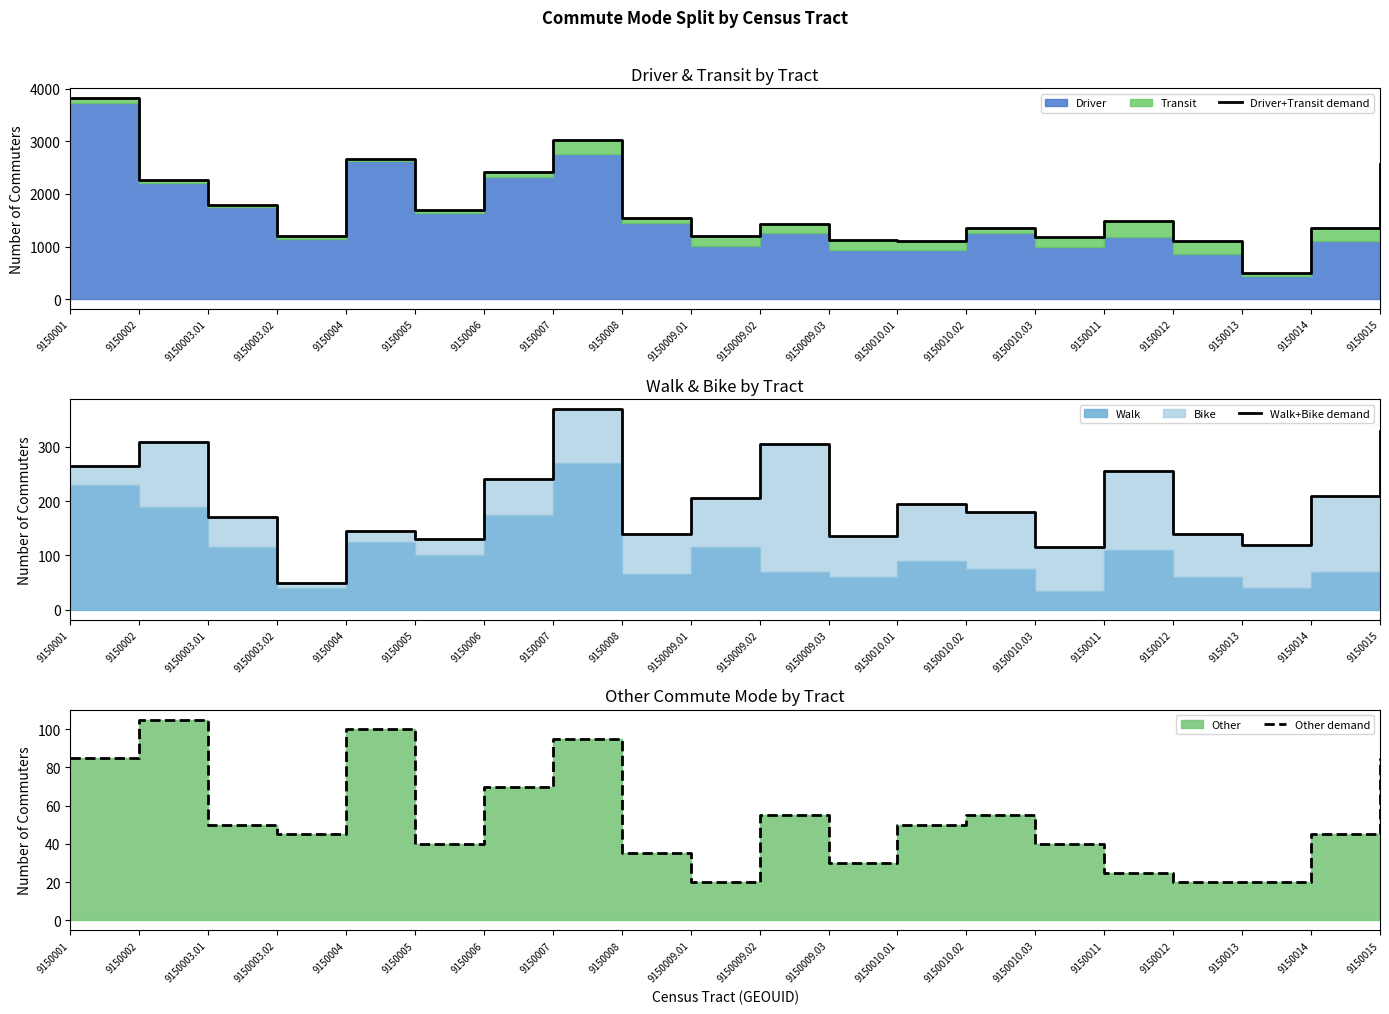

What is the total value across all series at 9150002?

2690